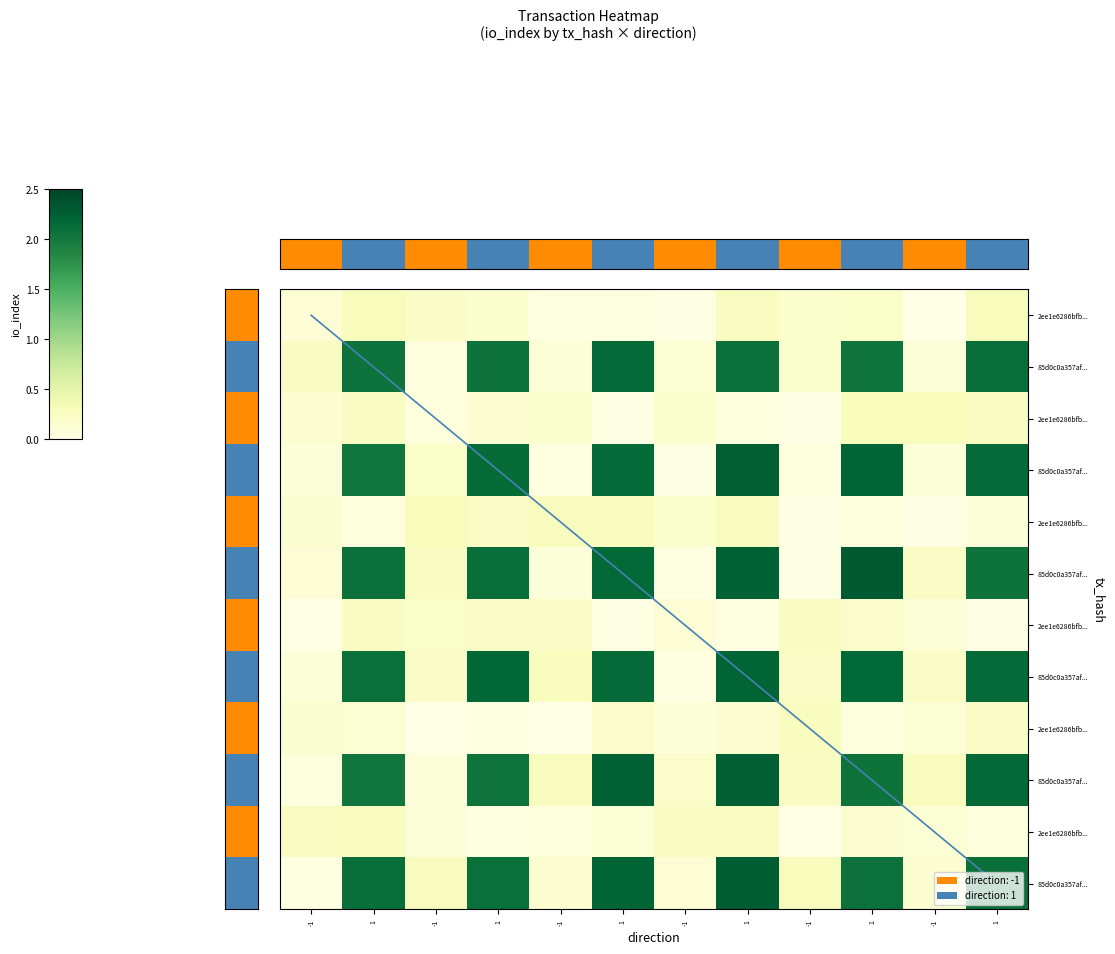

What is the sum of all 2ee1e6286bfb9c25c5c18c562c6389eb815836d values?

15.5